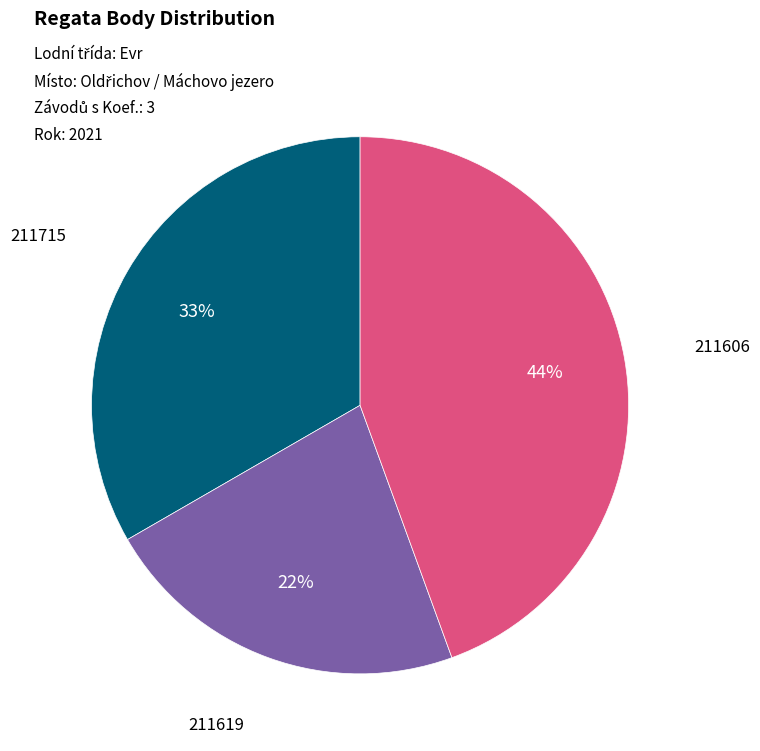

To the nearest percent, what is the difference between the largest and smallest slice percentages?

22%